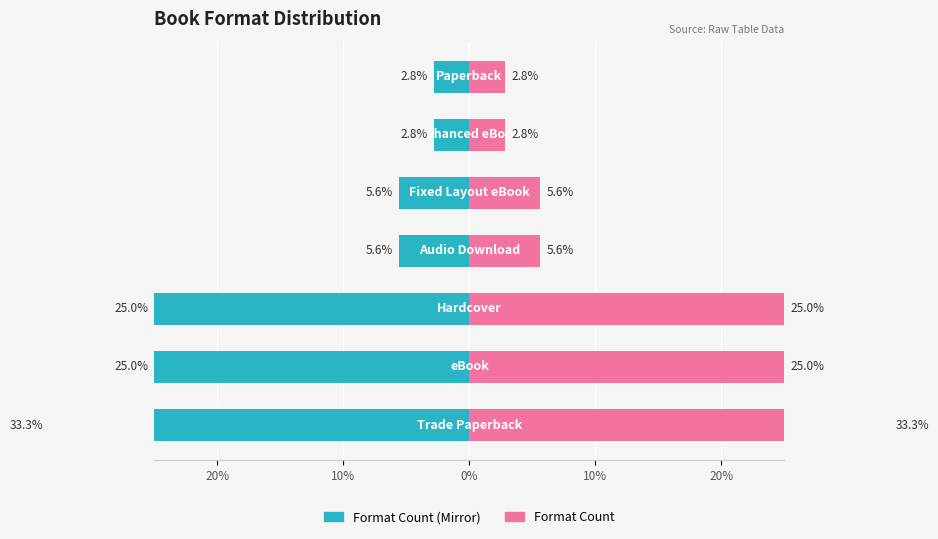

Is it true that Count (Right) equals 2.8 at 5?

True